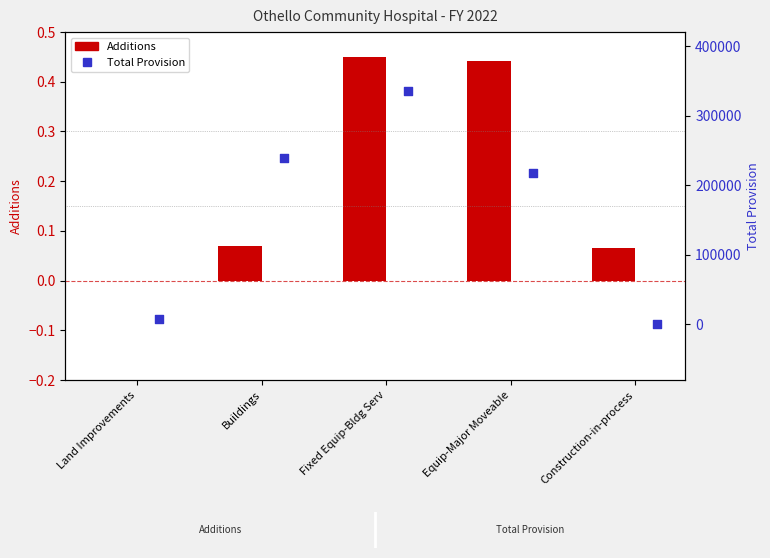

Which series contains the lowest Y value?

Additions